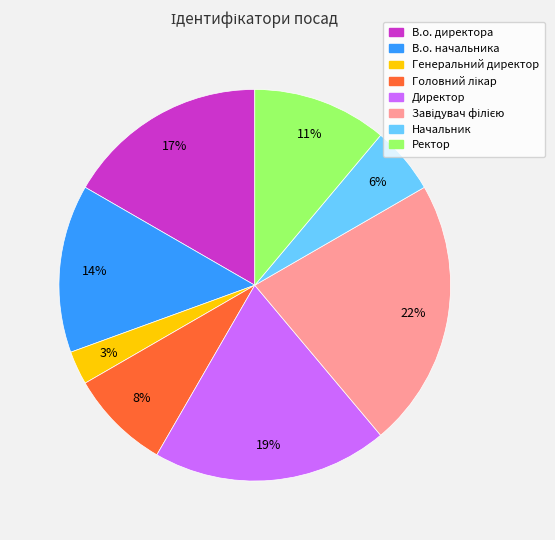

How many slices are in this pie chart?

8